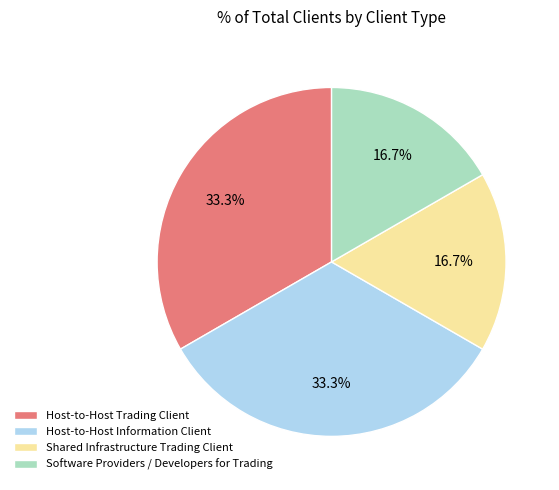

How many segments does this pie chart have?

4